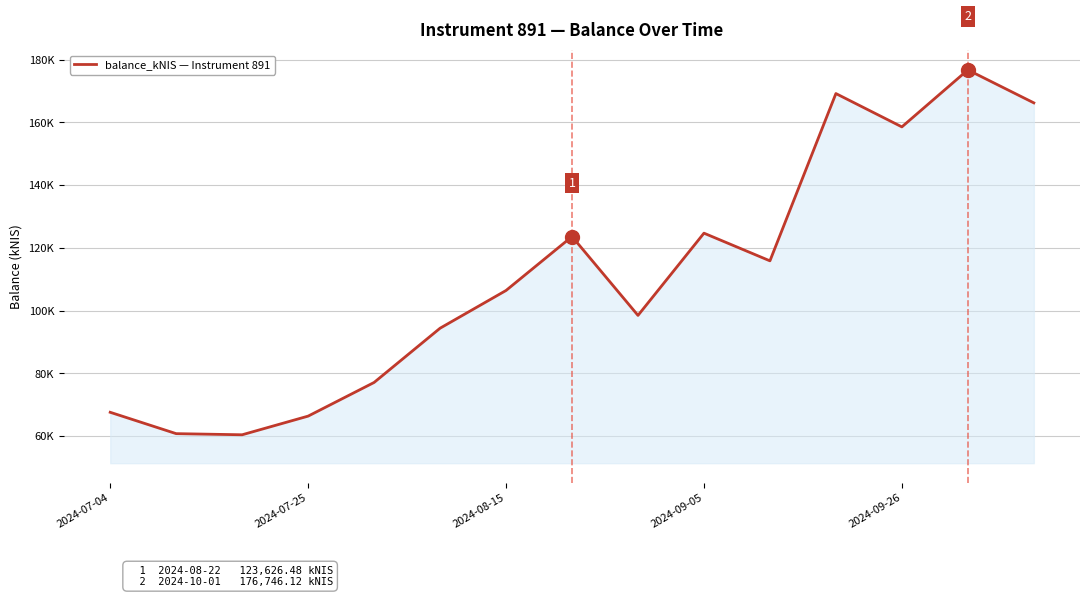

Where is the first local maximum?

7